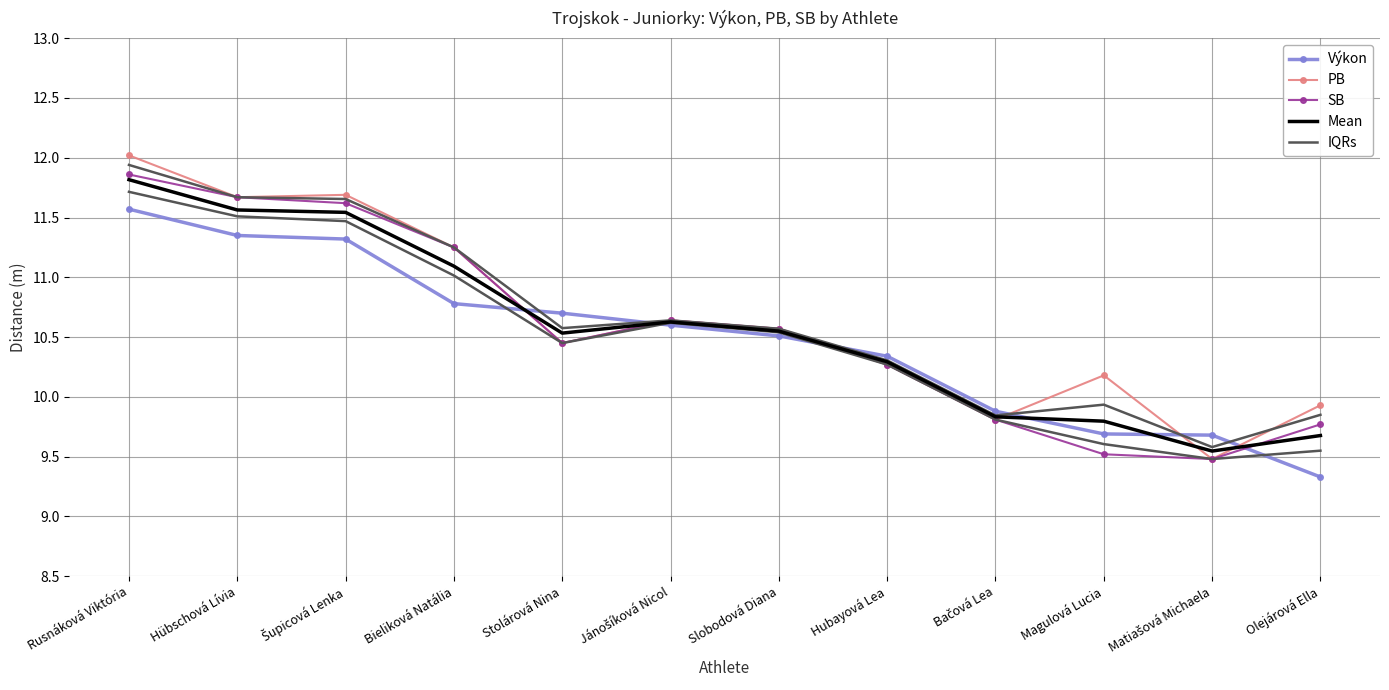

What is the sum of the PB values at Bieliková Natália and Matiašová Michaela?

20.7